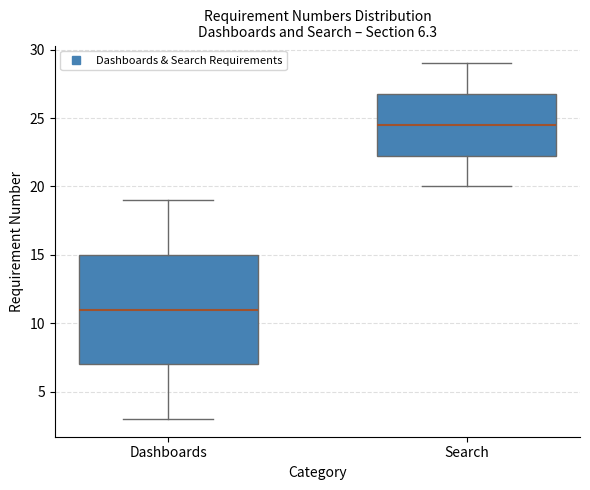

Which box is the tallest, from its lower edge to its upper edge?

Dashboards